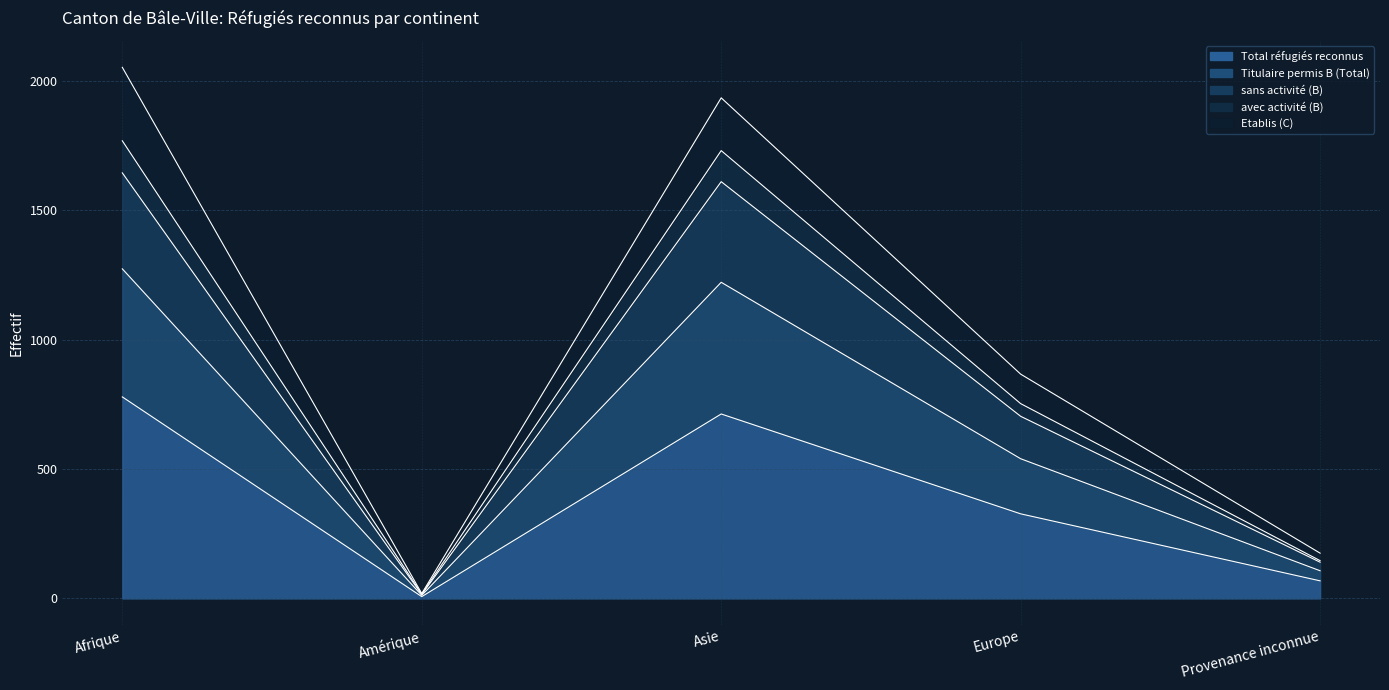

Read the Total réfugiés reconnus value at Afrique, to the nearest 50.

800